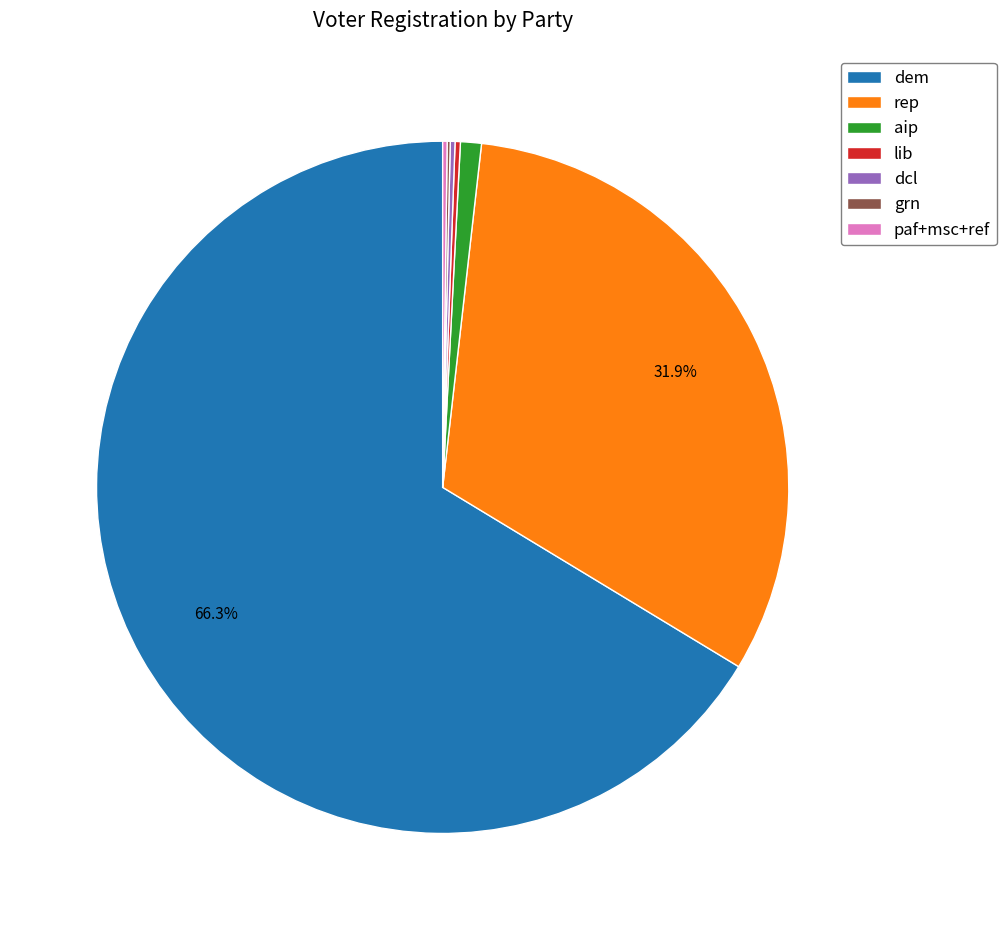

Which has a higher value, aip or rep?

rep